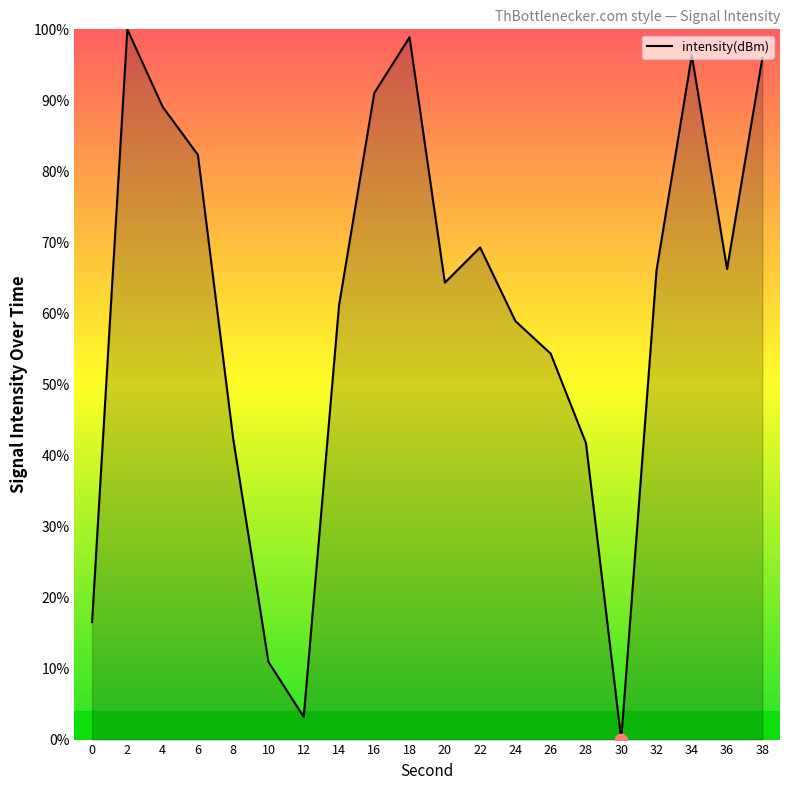

Which has a higher value, 8 or 22?

22